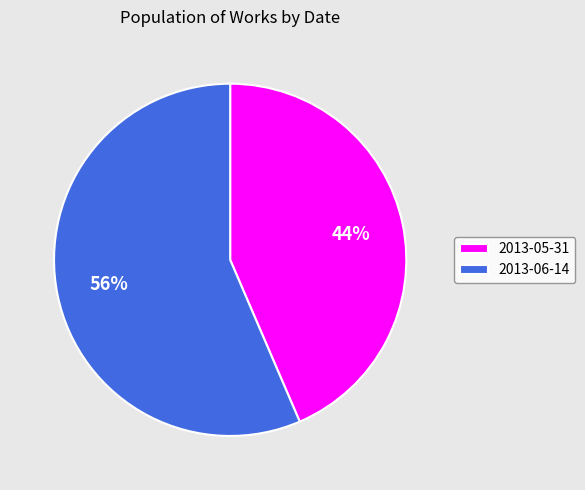

Which slice is the smallest?

2013-05-31